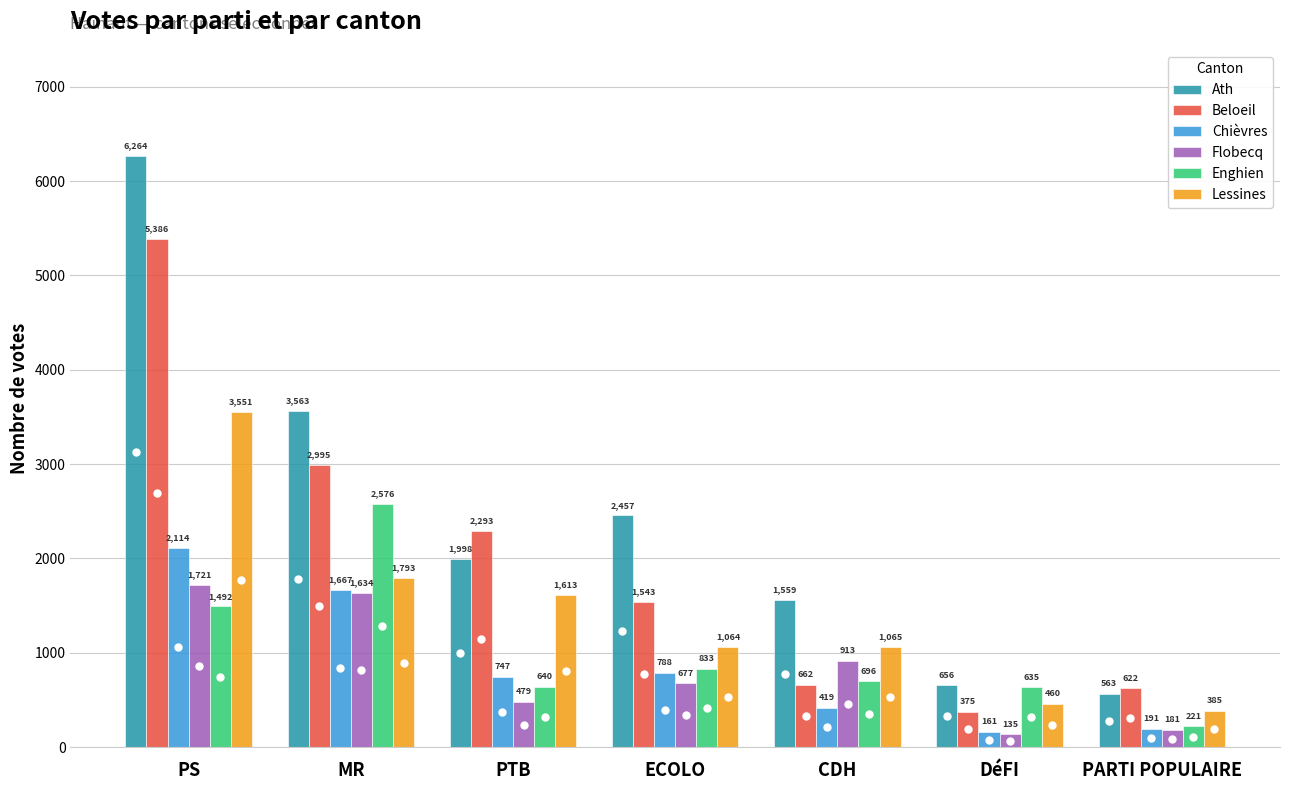

What is the sum of the Ath values at PTB and PS?

8262